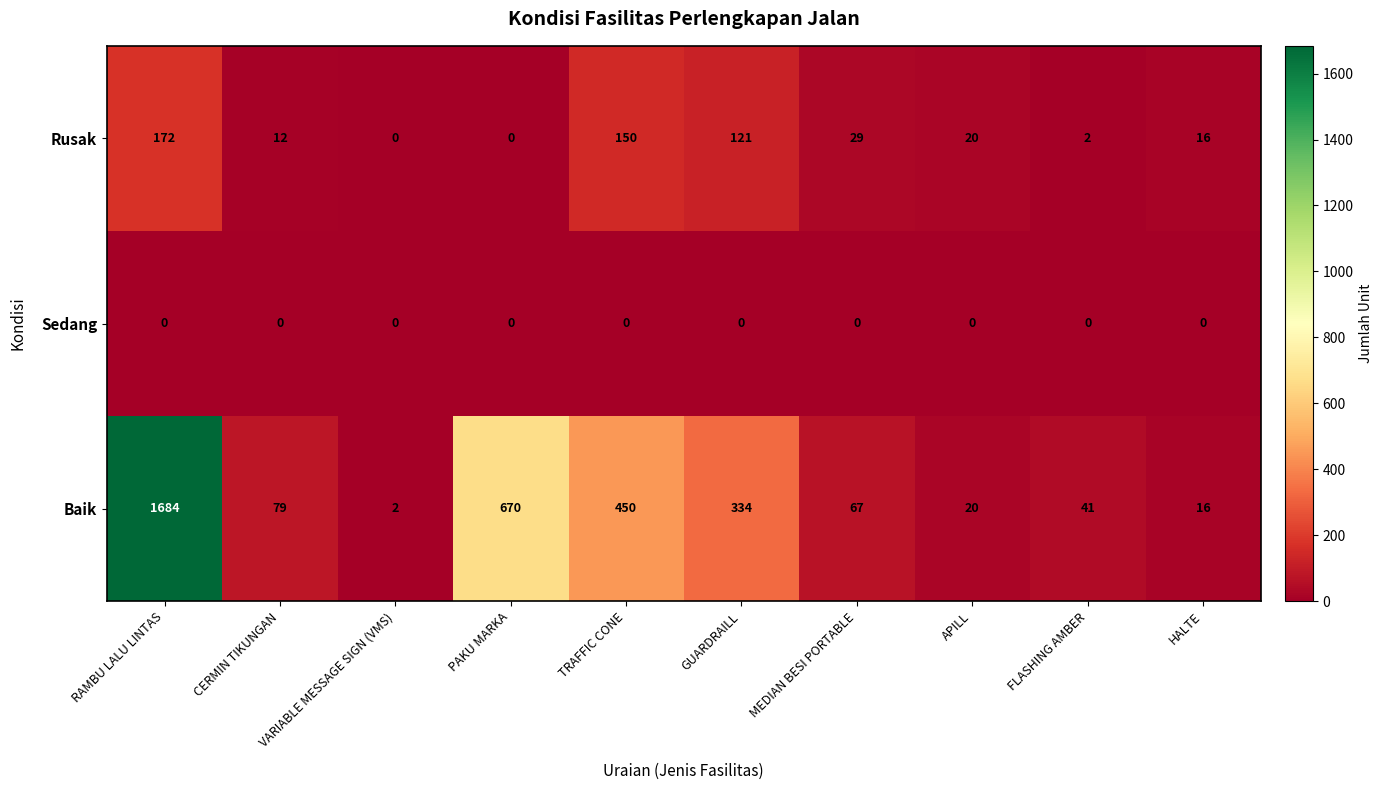

Where does the Baik series first go above 79?

RAMBU LALU LINTAS